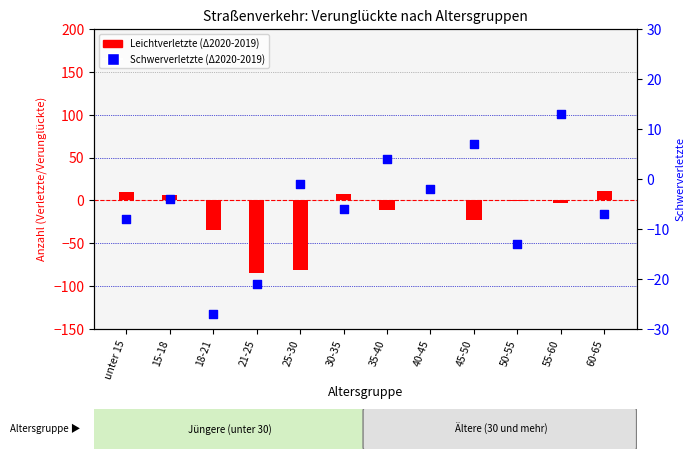

Which series has the widest spread of Y values?

Leichtverletzte (Δ2020-2019)